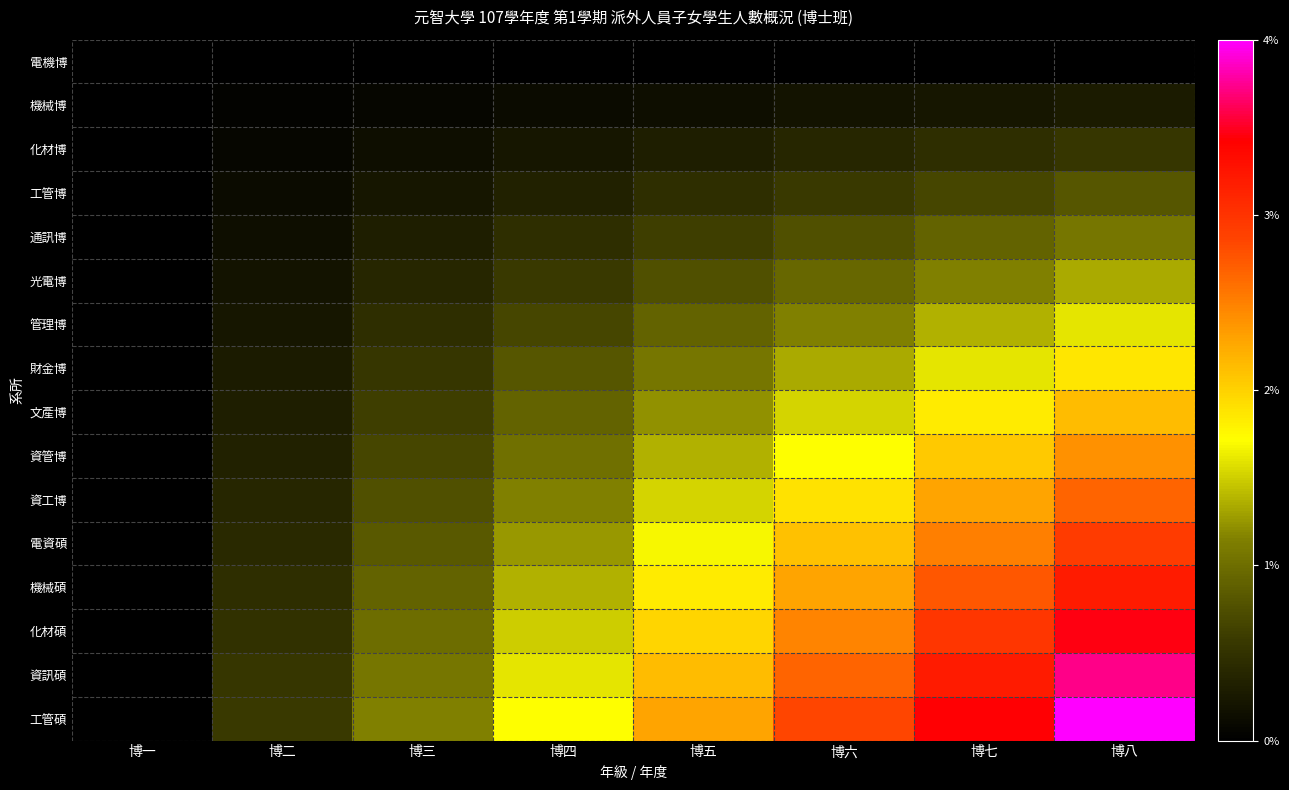

Reading left to right, extract all data points from this chart.

電機博: 博一=0.0	博二=0.0	博三=0.0	博四=0.0	博五=0.0	博六=0.0	博七=0.0	博八=0.0
機械博: 博一=0.0	博二=0.0	博三=0.0	博四=0.0	博五=0.0	博六=0.0	博七=0.1	博八=0.1
化材博: 博一=0.0	博二=0.0	博三=0.0	博四=0.1	博五=0.1	博六=0.1	博七=0.1	博八=0.1
工管博: 博一=0.0	博二=0.0	博三=0.1	博四=0.1	博五=0.1	博六=0.1	博七=0.2	博八=0.2
通訊博: 博一=0.0	博二=0.0	博三=0.1	博四=0.1	博五=0.2	博六=0.2	博七=0.2	博八=0.3
光電博: 博一=0.0	博二=0.0	博三=0.1	博四=0.1	博五=0.2	博六=0.2	博七=0.3	博八=0.3
管理博: 博一=0.0	博二=0.1	博三=0.1	博四=0.2	博五=0.2	博六=0.3	博七=0.3	博八=0.4
財金博: 博一=0.0	博二=0.1	博三=0.1	博四=0.2	博五=0.3	博六=0.3	博七=0.4	博八=0.5
文產博: 博一=0.0	博二=0.1	博三=0.2	博四=0.2	博五=0.3	博六=0.4	博七=0.5	博八=0.5
資管博: 博一=0.0	博二=0.1	博三=0.2	博四=0.3	博五=0.3	博六=0.4	博七=0.5	博八=0.6
資工博: 博一=0.0	博二=0.1	博三=0.2	博四=0.3	博五=0.4	博六=0.5	博七=0.6	博八=0.7
電資碩: 博一=0.0	博二=0.1	博三=0.2	博四=0.3	博五=0.4	博六=0.5	博七=0.6	博八=0.7
機械碩: 博一=0.0	博二=0.1	博三=0.2	博四=0.3	博五=0.5	博六=0.6	博七=0.7	博八=0.8
化材碩: 博一=0.0	博二=0.1	博三=0.2	博四=0.4	博五=0.5	博六=0.6	博七=0.7	博八=0.9
資訊碩: 博一=0.0	博二=0.1	博三=0.3	博四=0.4	博五=0.5	博六=0.7	博七=0.8	博八=0.9
工管碩: 博一=0.0	博二=0.1	博三=0.3	博四=0.4	博五=0.6	博六=0.7	博七=0.9	博八=1.0